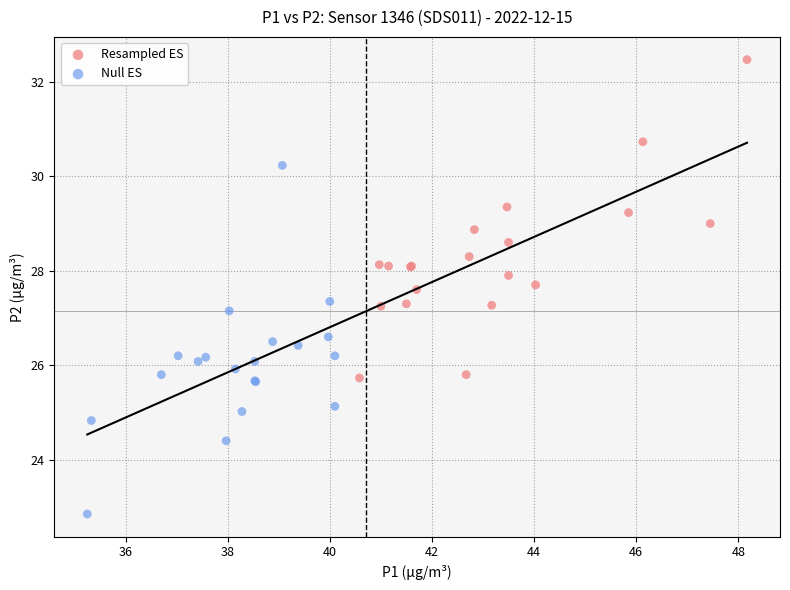

Which series has the widest spread of Y values?

Null ES